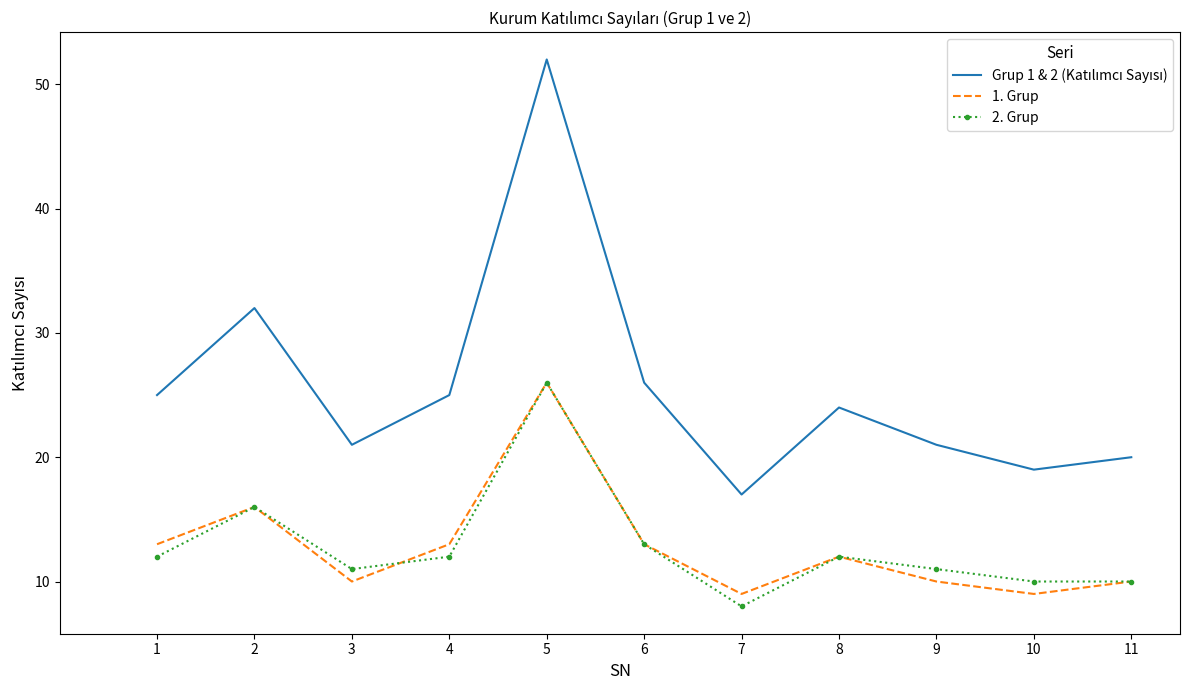

True or false: 1. Grup has a value of 6 at 6.

False